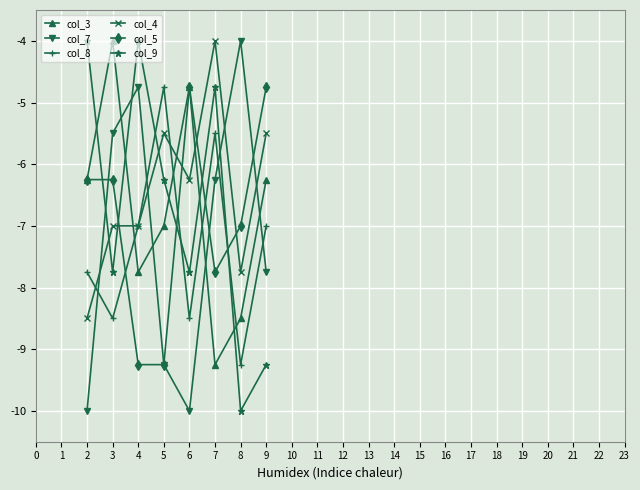

What is the total value across all series at 7?

-37.5